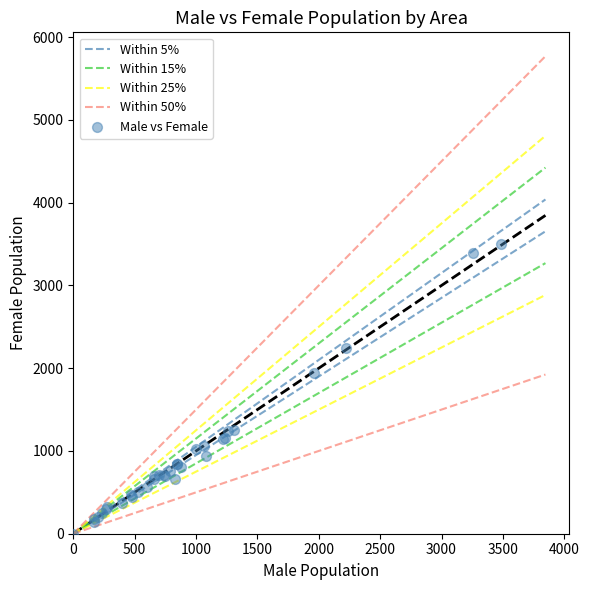

What Y value in the scatter plot is closest to 1748?

1948